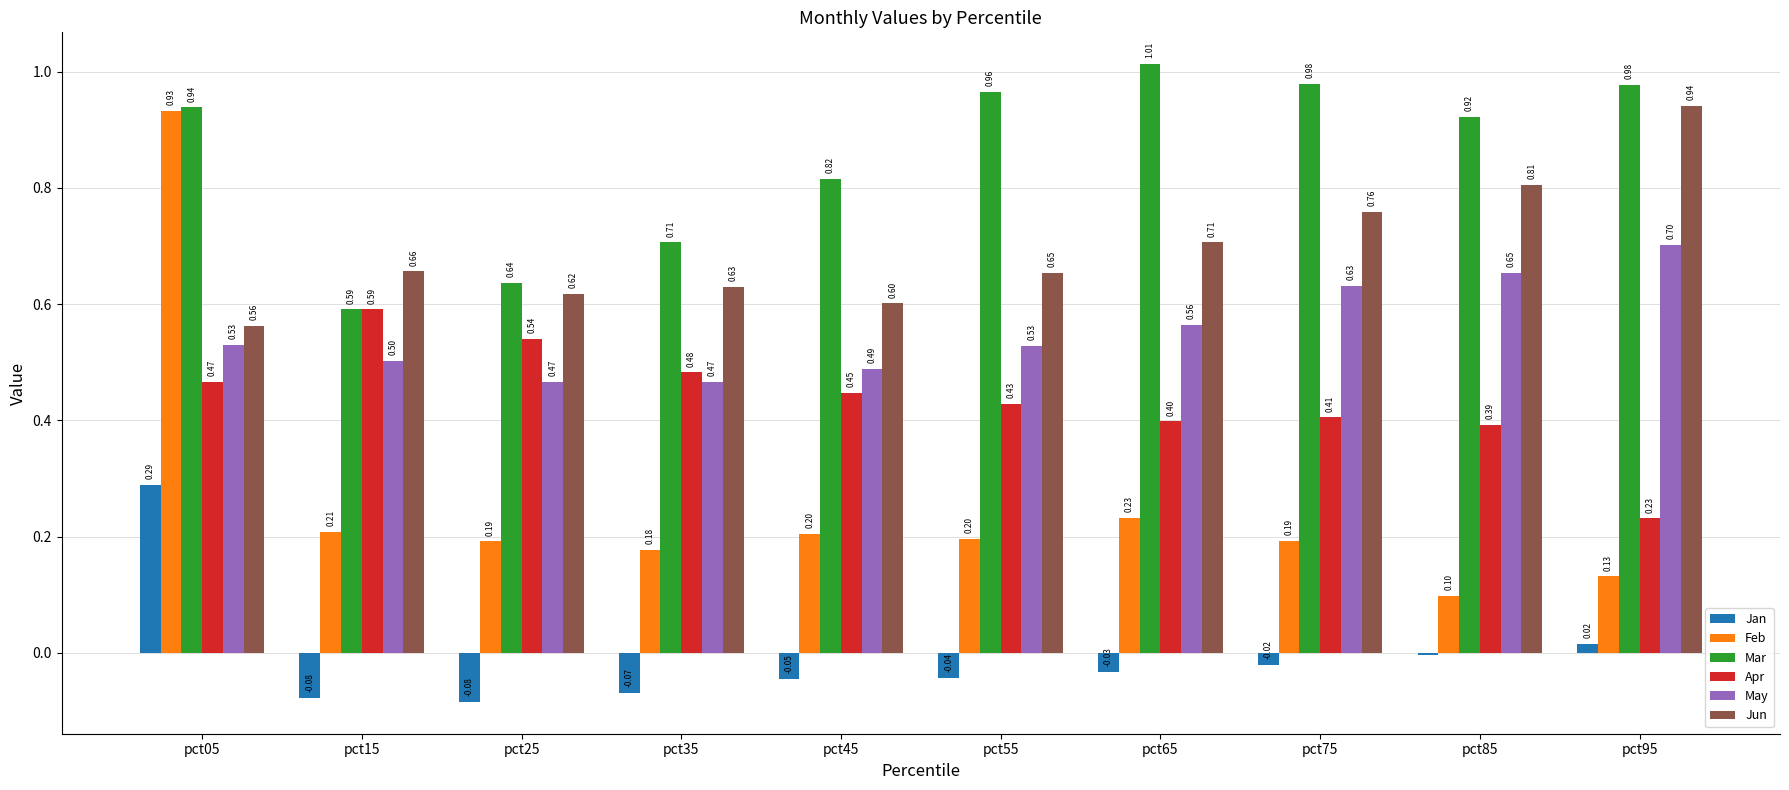

At how many categories does at least one series exceed 0?

10